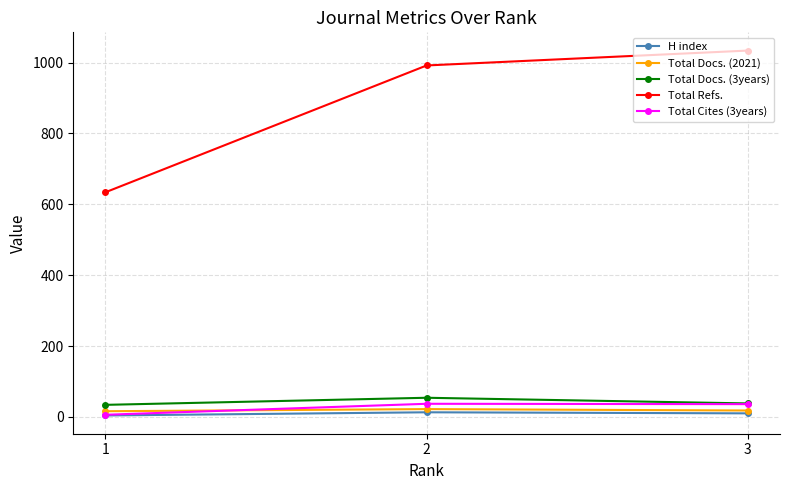

How many Total Refs. values are between 634 and 1034?

3